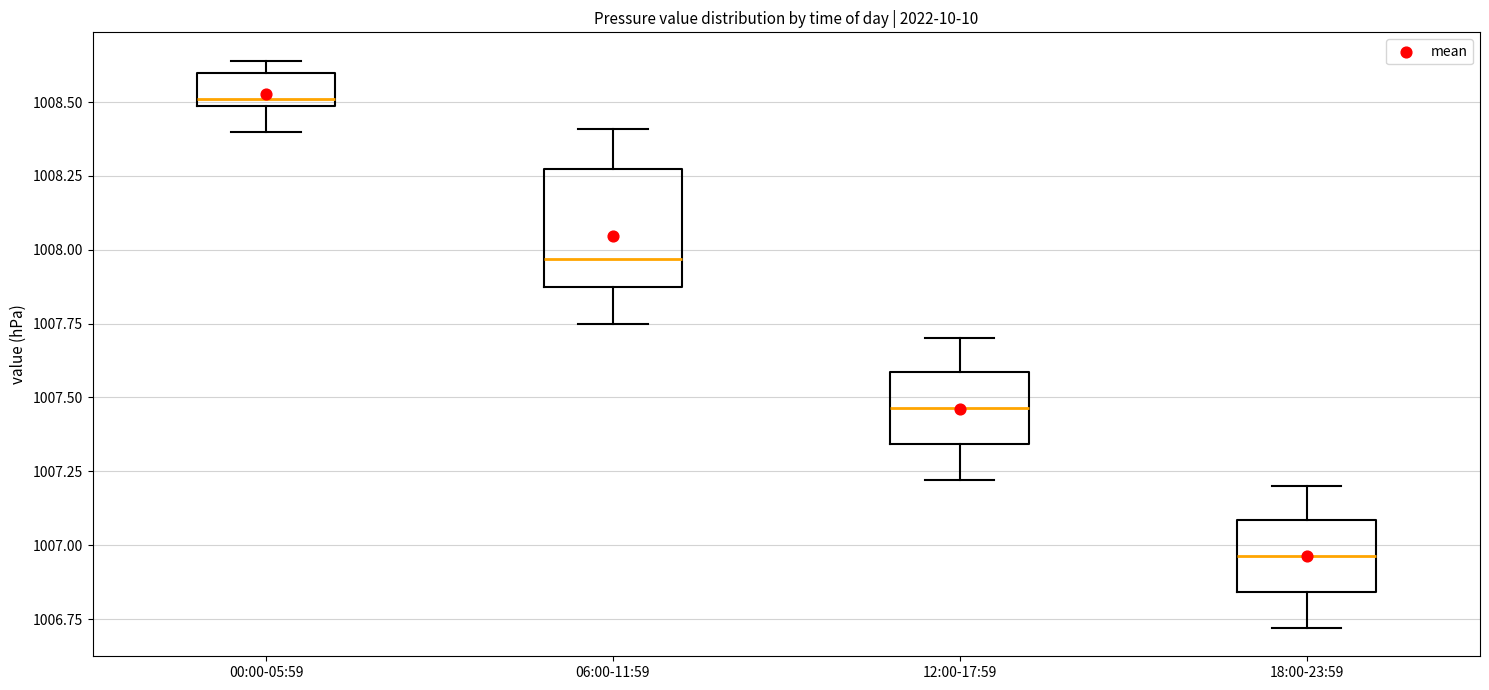

Reading left to right, transcribe this box plot: for each box, give where its median line is, the range the box spans, and where its two whiskers end, as read against the y-axis. The values are not printed on the chart, so give them approximately, as read against the axis.

00:00-05:59: median 1008.50 (just above the box's lower edge), box 1008.50 to 1008.60, whiskers 1008.40 to 1008.65
06:00-11:59: median 1007.95, box 1007.90 to 1008.30, whiskers 1007.75 to 1008.40
12:00-17:59: median 1007.45, box 1007.35 to 1007.60, whiskers 1007.20 to 1007.70
18:00-23:59: median 1006.95, box 1006.85 to 1007.10, whiskers 1006.70 to 1007.20